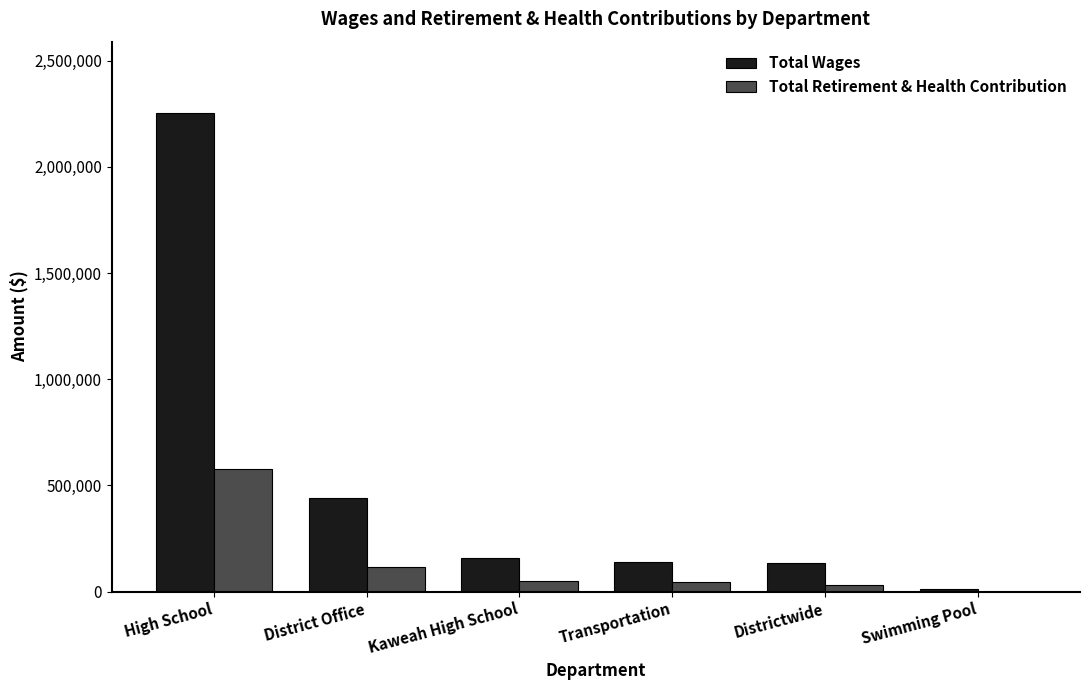

What is the spread (max minus min) of values at Kaweah High School?

108331